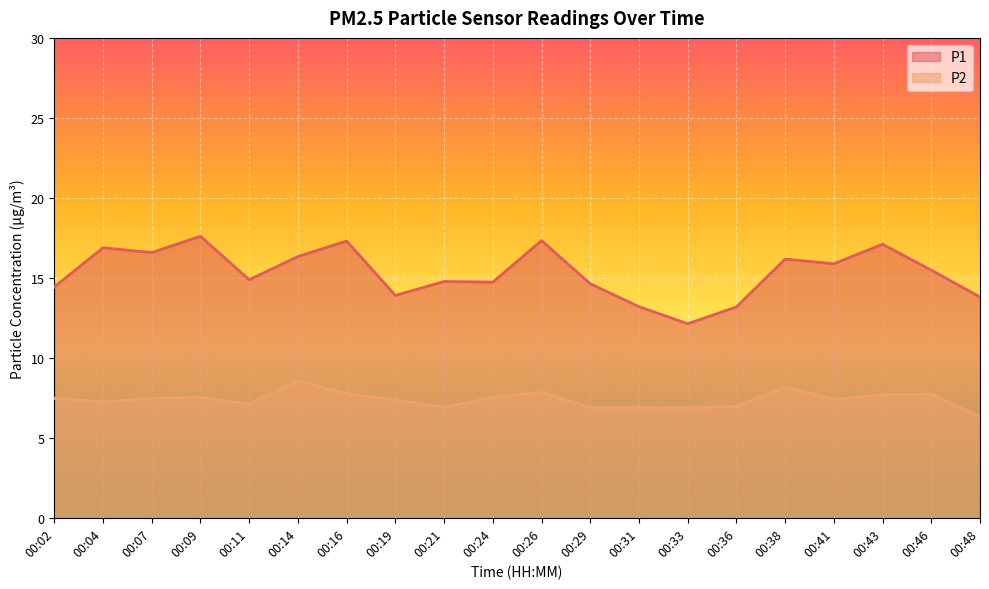

Rank the series by their average value, from highest to lowest.

P1, P2